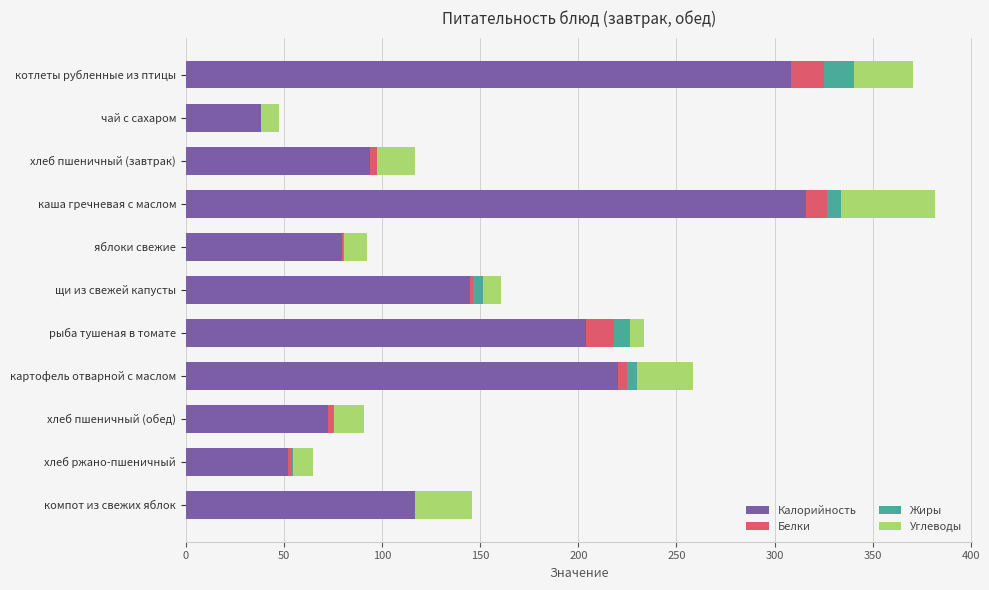

The Калорийность series shows 220.2 at картофель отварной с маслом. True or false?

True